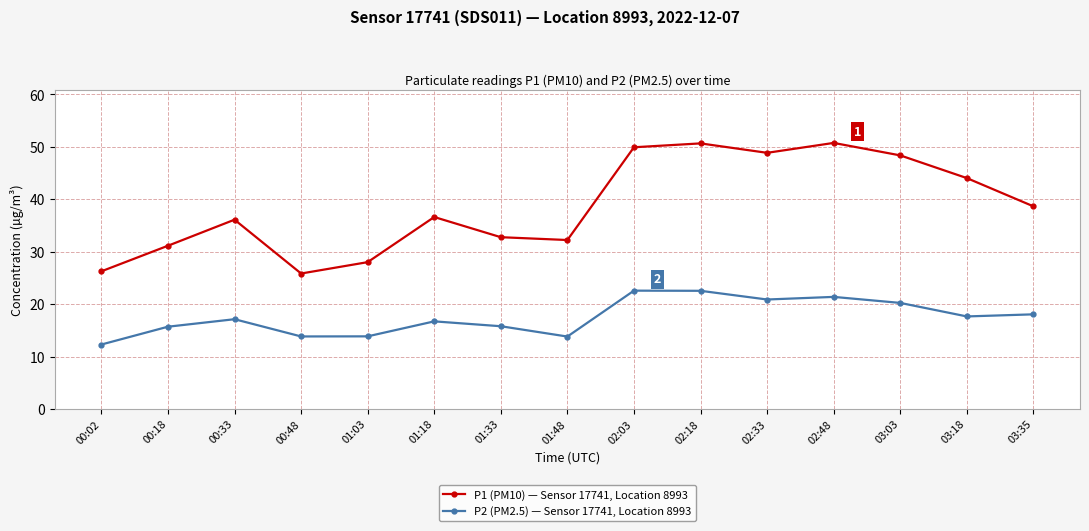

True or false: P2 (PM2.5) — Sensor 17741, Location 8993 has a value of 13.8 at 01:03.

True